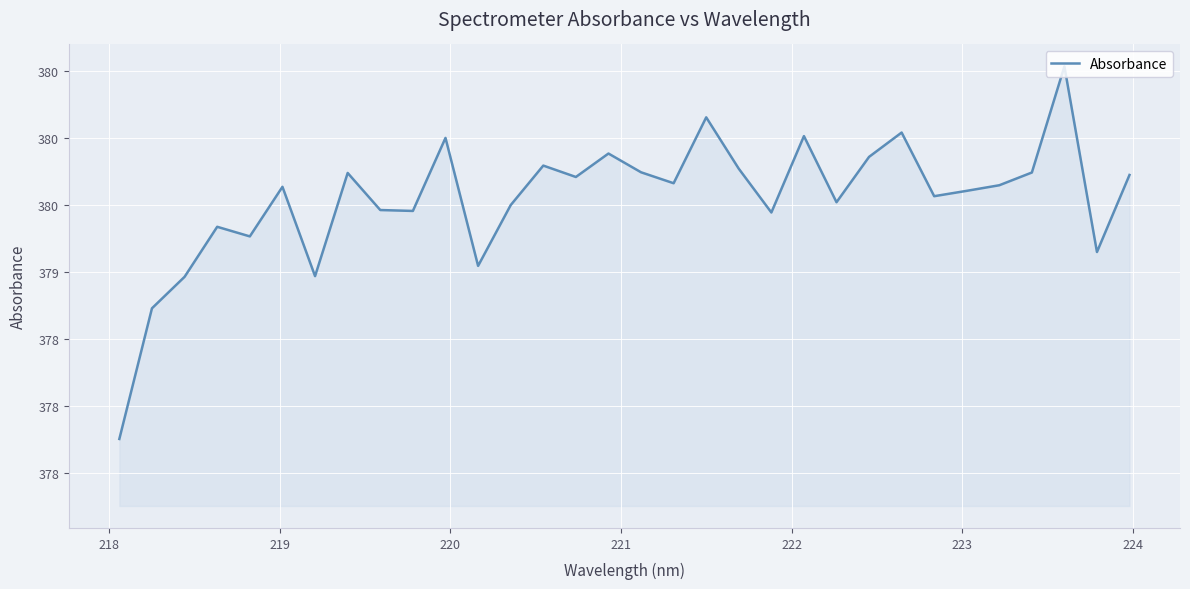

How many interior local peaks (higher than both neighbors) does the data have?

10